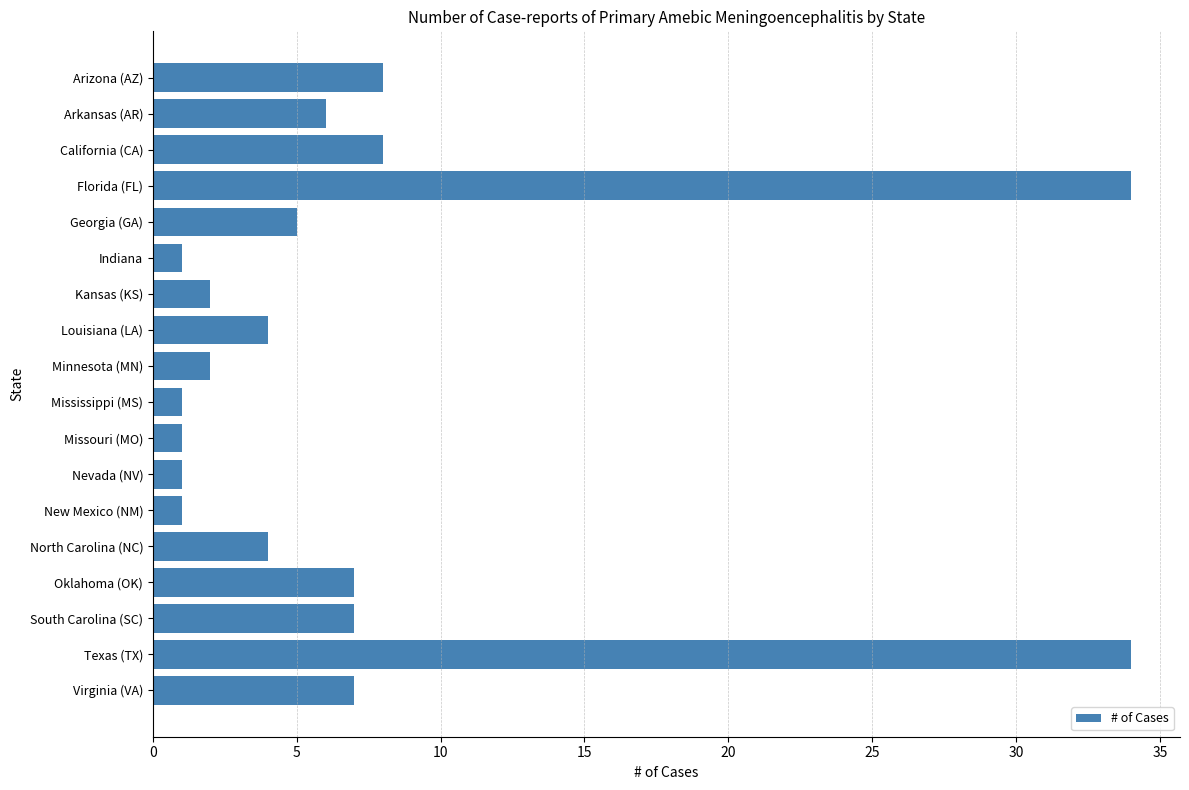

Is it true that the value at Texas (TX) is 22?

False